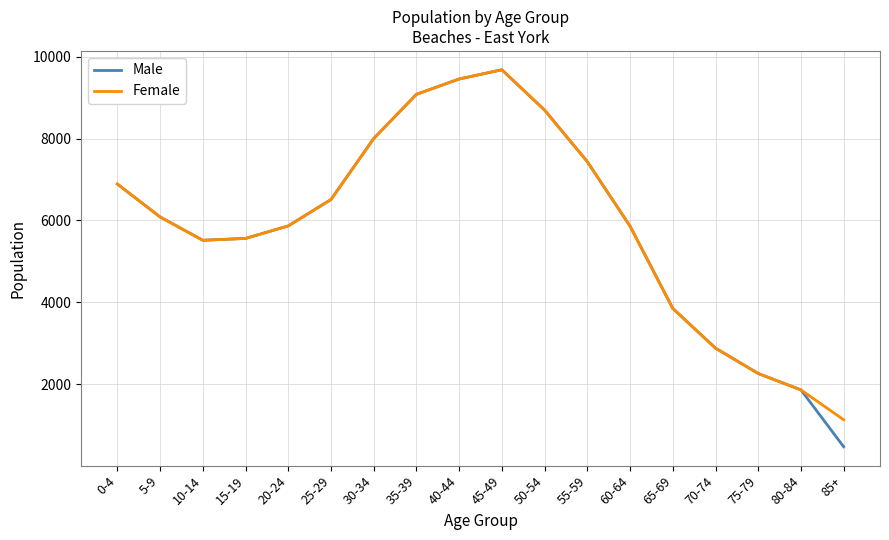

At which label is Male closest to 5075?

10-14